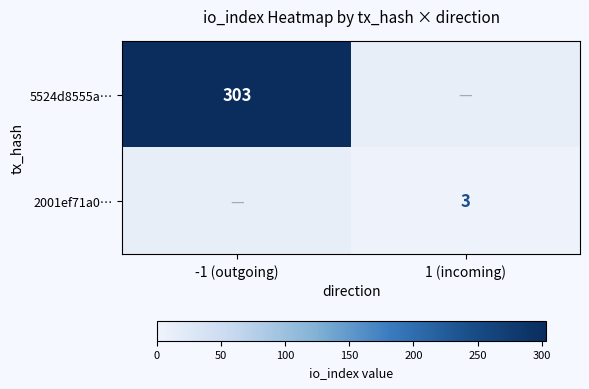

Is the value of 2001ef71a0… at 1 (incoming) greater than the value of 5524d8555a… at -1 (outgoing)?

No